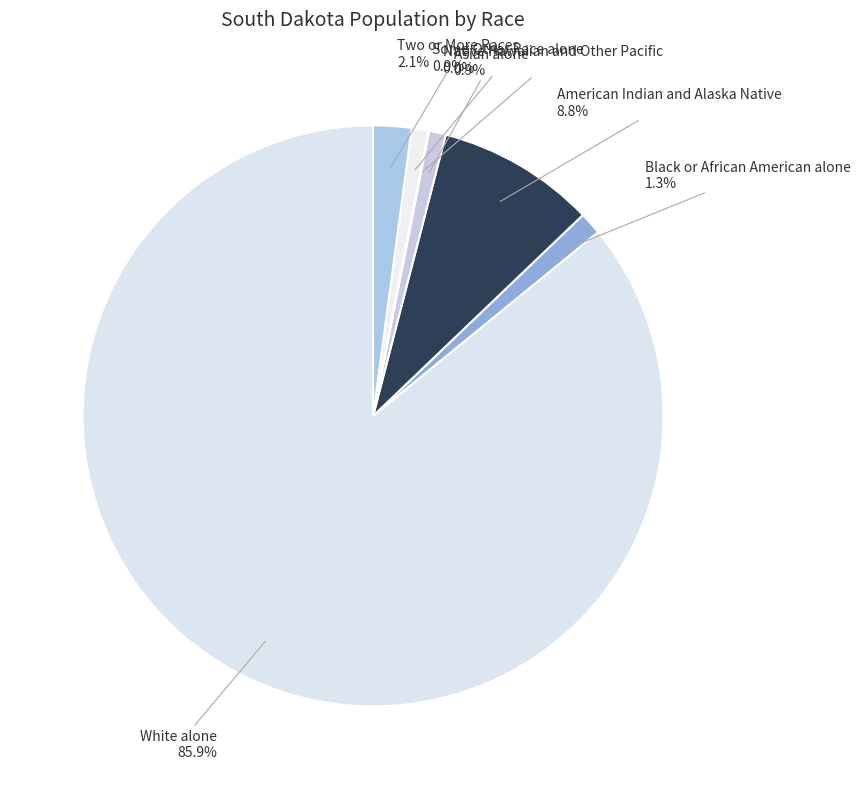

Which category accounts for the majority?

White alone